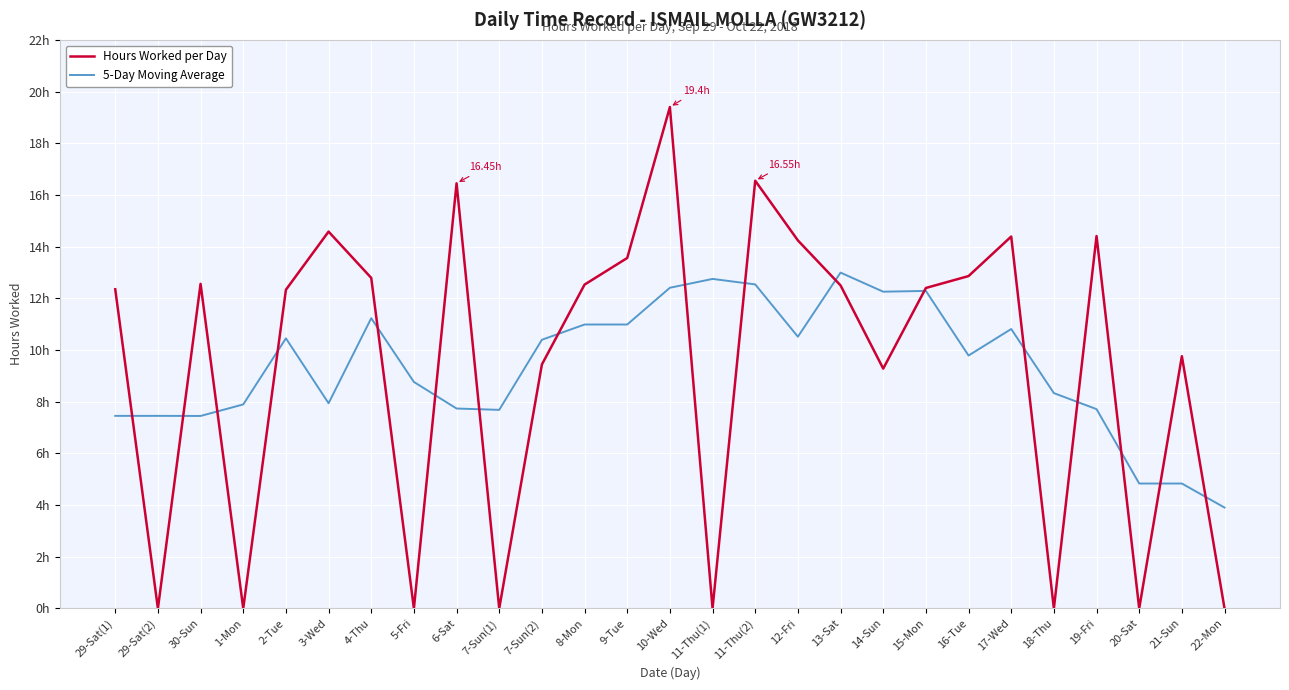

What are all the series names shown in the legend?

Hours Worked per Day, 5-Day Moving Average